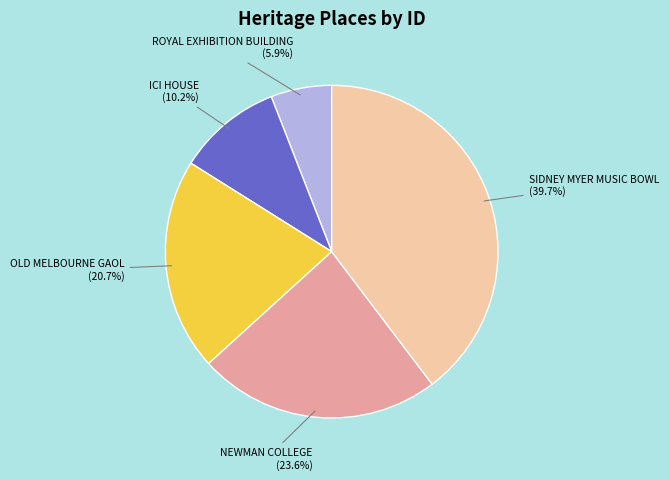

To the nearest percent, what is the combined percentage of OLD MELBOURNE GAOL and ICI HOUSE?

31%